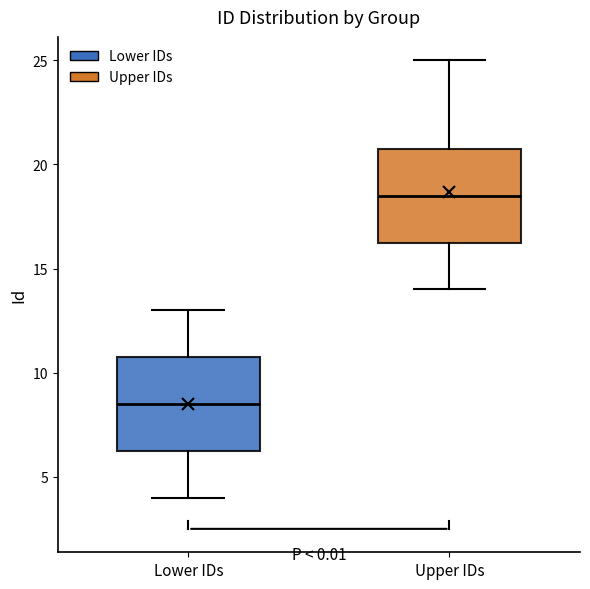

Where is the lower edge of the box for Lower IDs on the y-axis? The values are not printed on the chart, so give them approximately, as read against the axis.

6.5